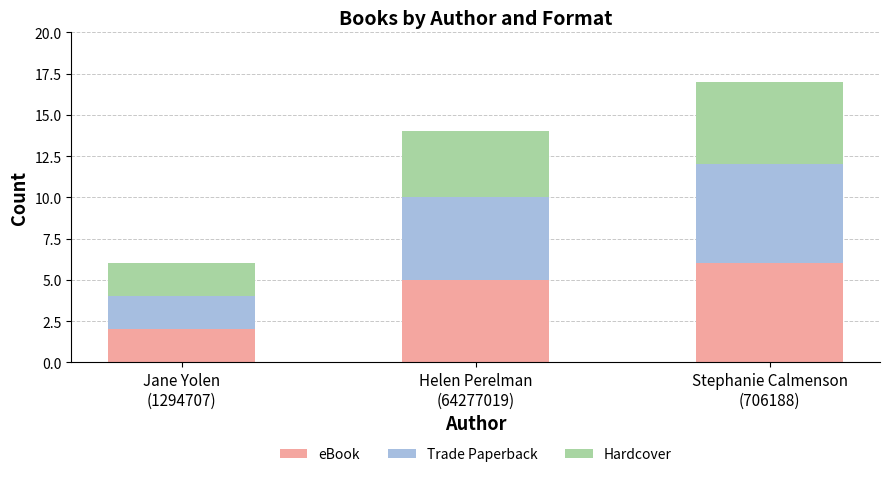

What is the maximum value for eBook?

6